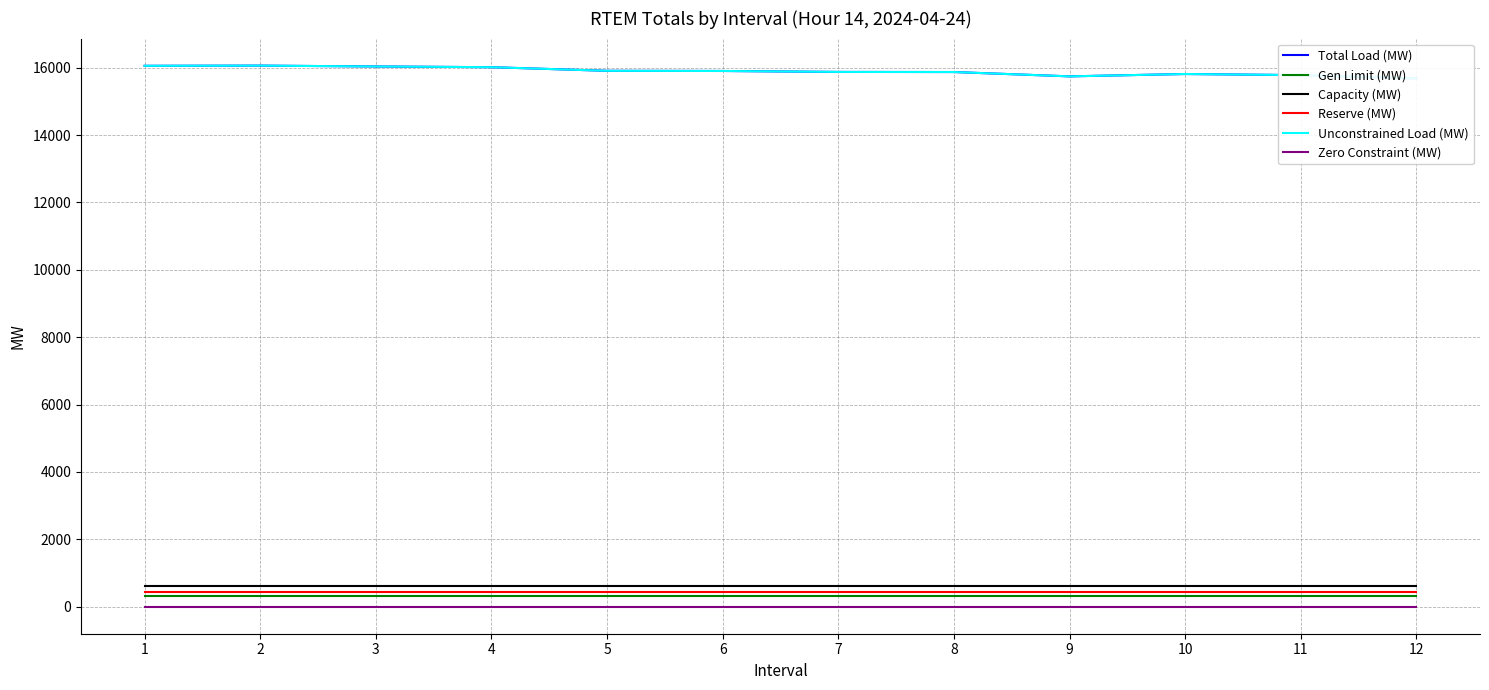

True or false: Zero Constraint (MW) has a value of 0.0 at 2.

True